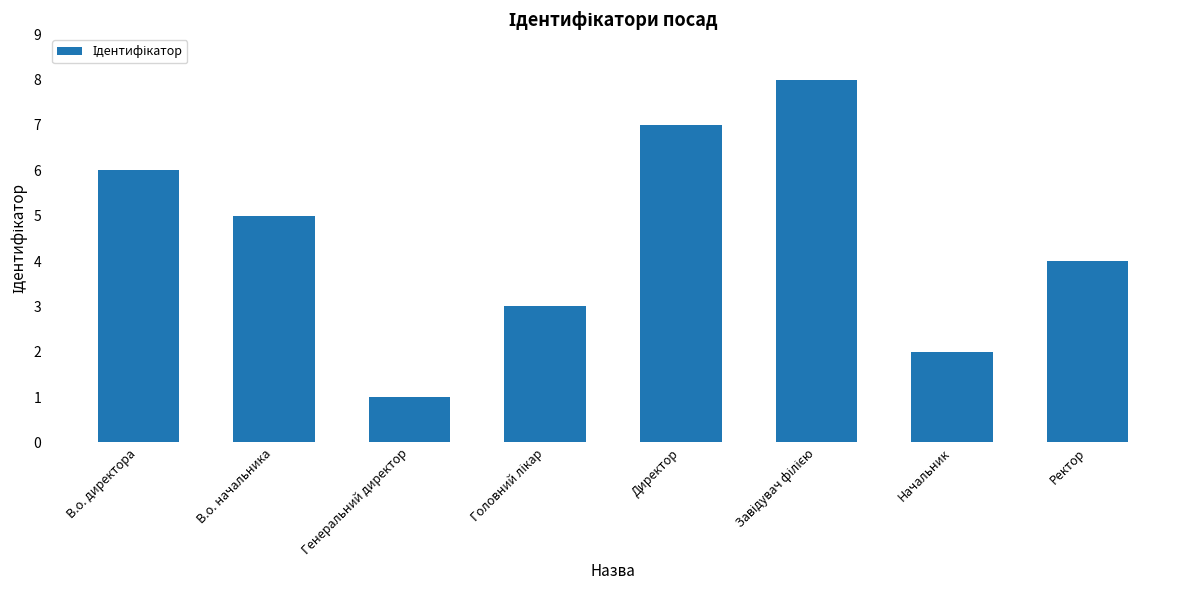

Reading left to right, transcribe all the data shown in this chart.

6	5	1	3	7	8	2	4